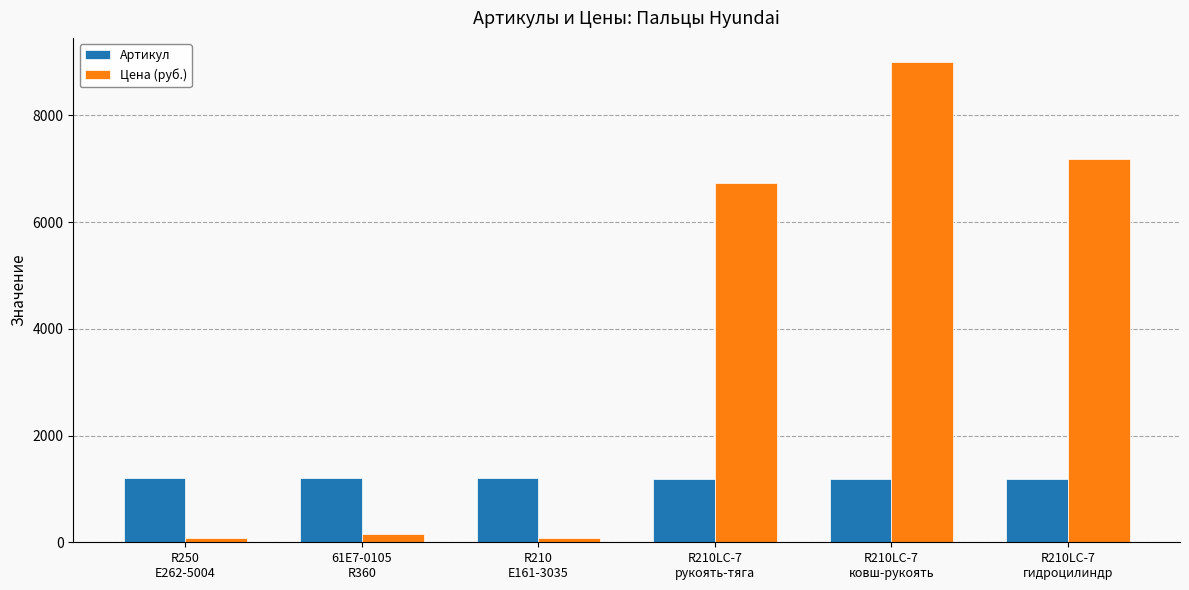

What is the label of the 6th bar from the right?

R250
E262-5004